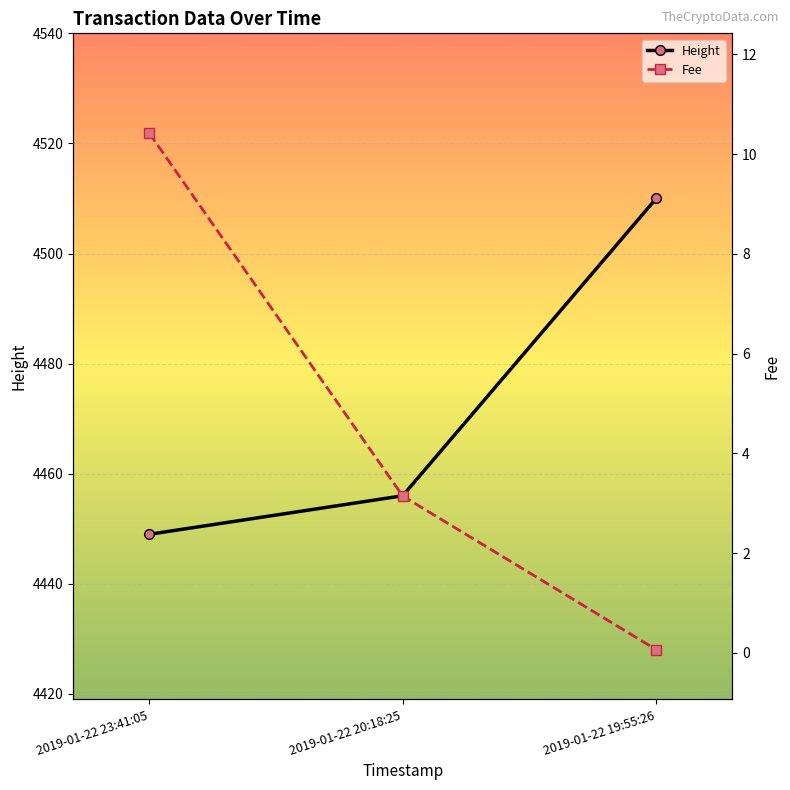

Is it true that Height equals 4510.0 at 2019-01-22 19:55:26?

True